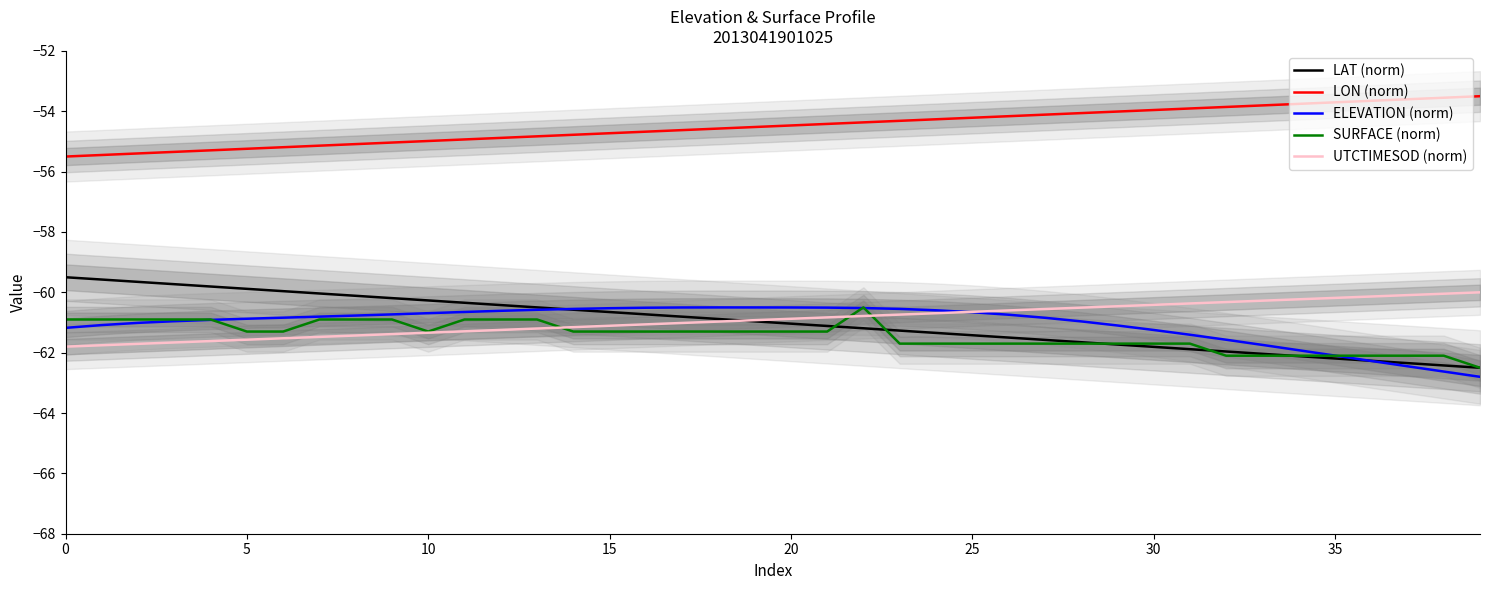

Read the ELEVATION (norm) value at 33.

-61.7